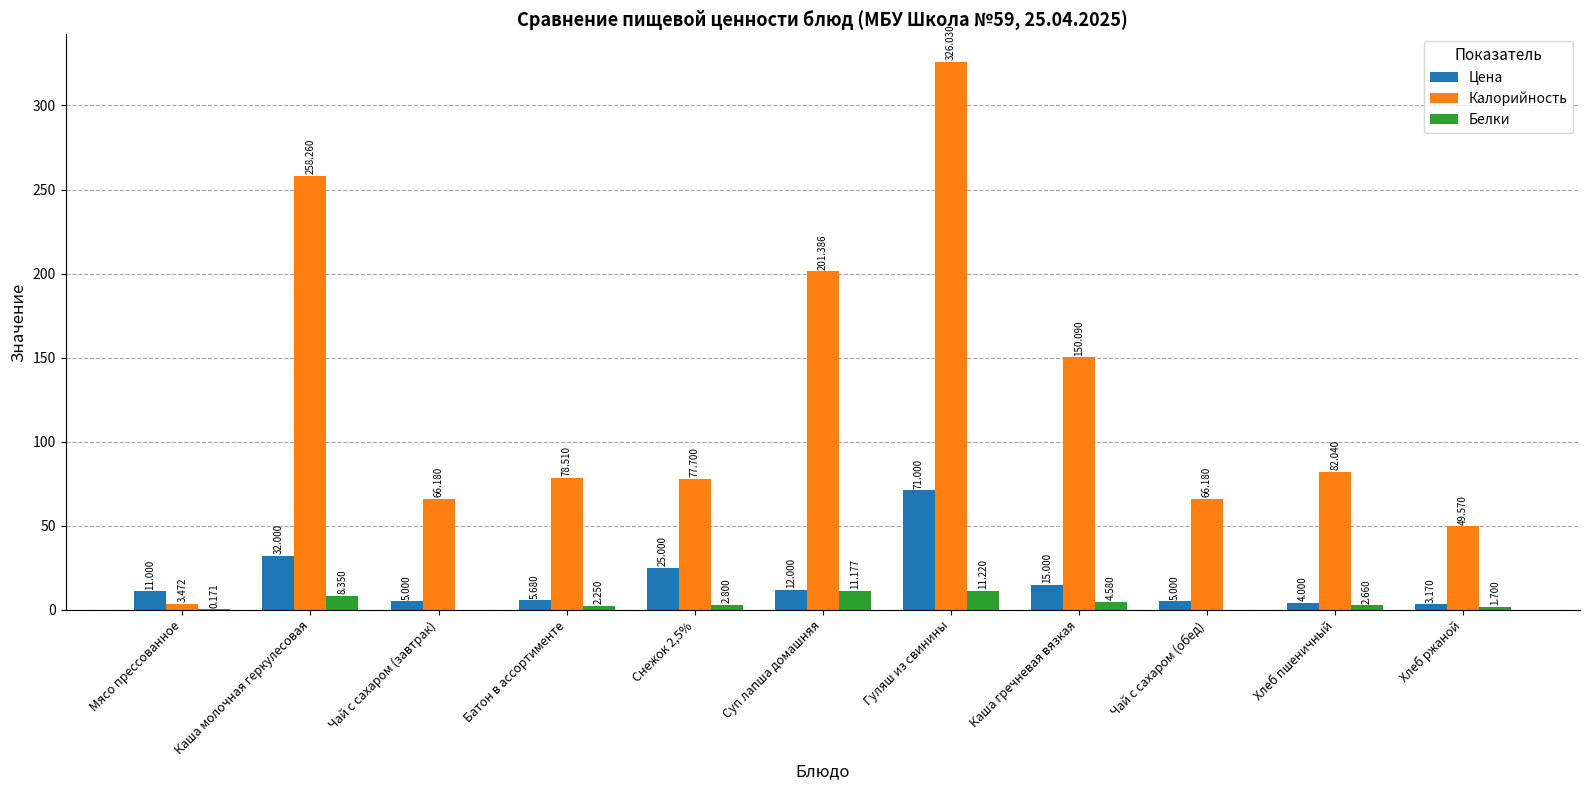

Where is Калорийность nearest to the value 164?

Каша гречневая вязкая